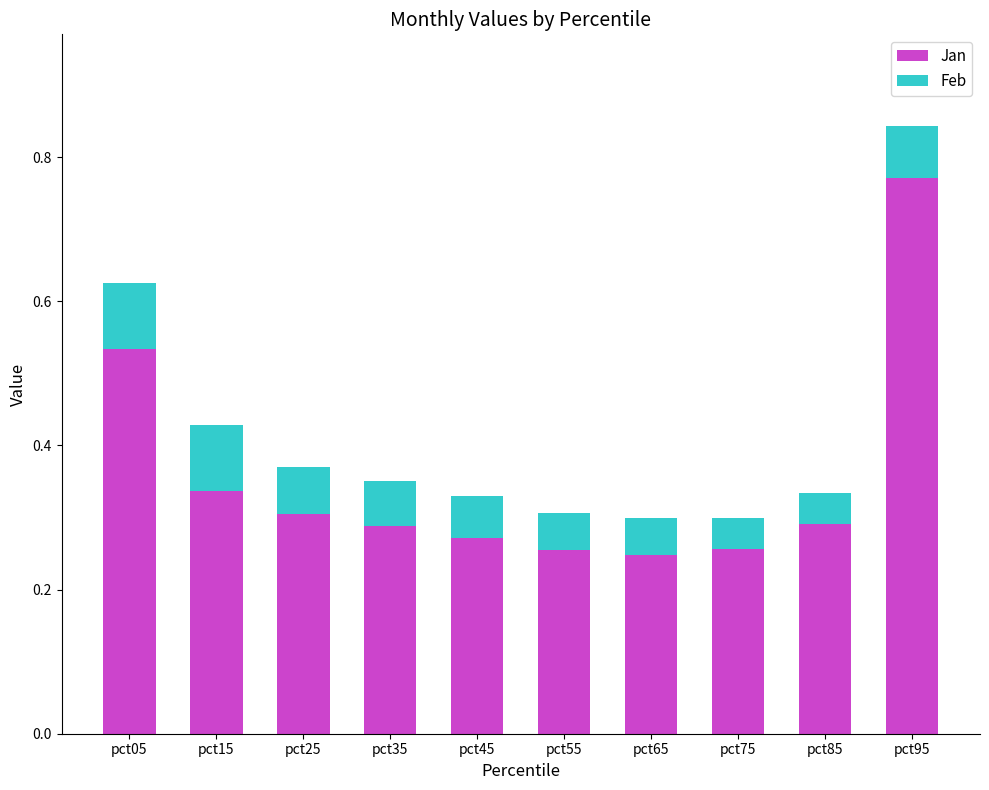

The value of Jan at pct95 is 1.2. True or false?

False